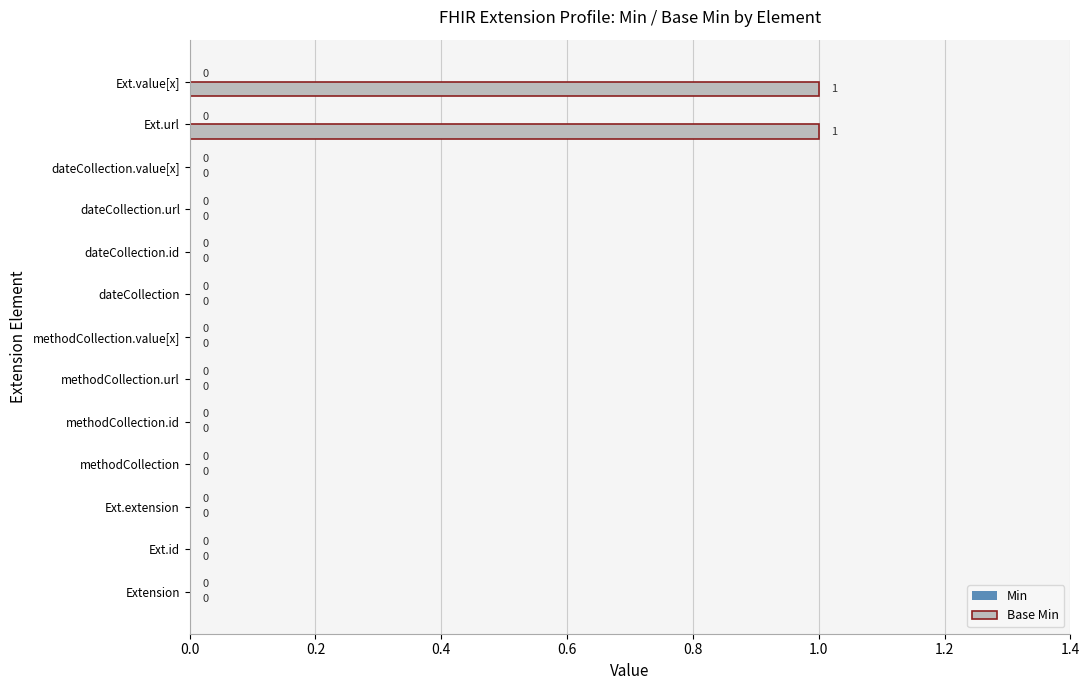

Are the bars horizontal?

Yes